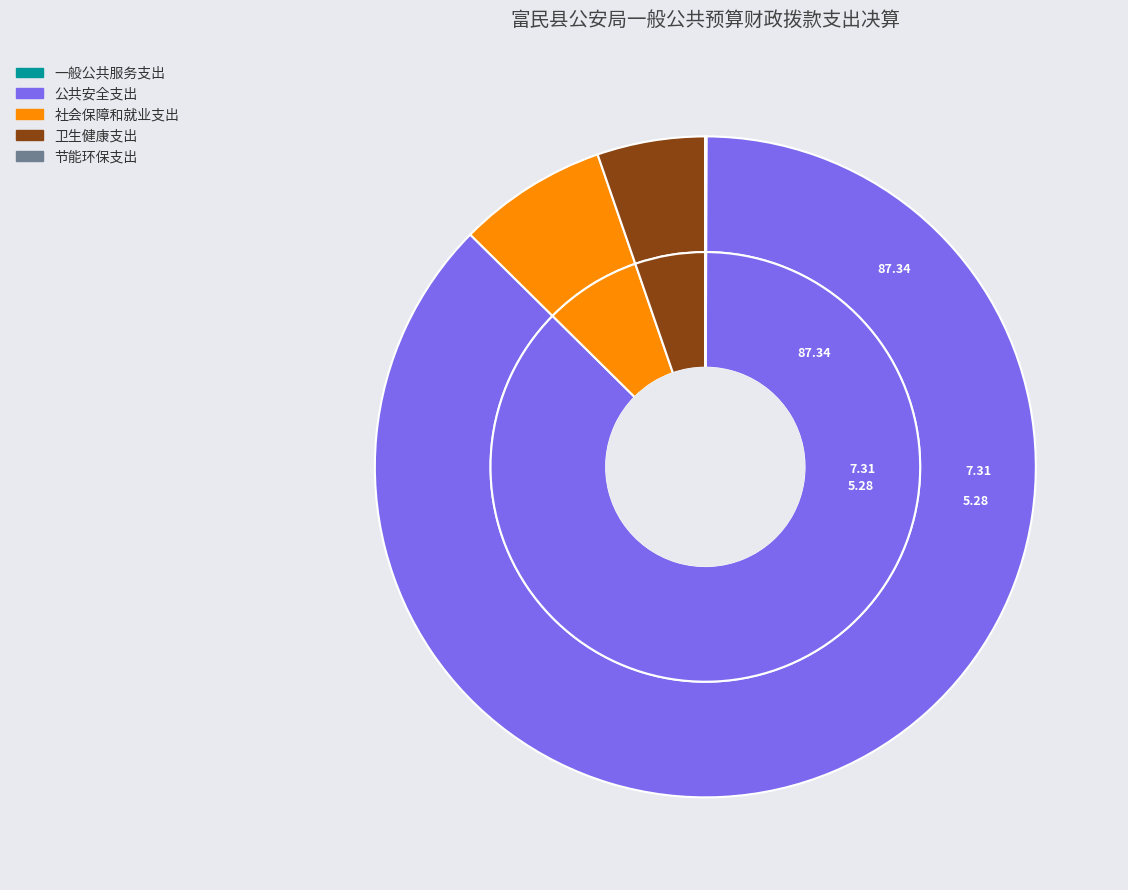

The 公共安全支出 slice represents 87% of the pie. True or false?

True